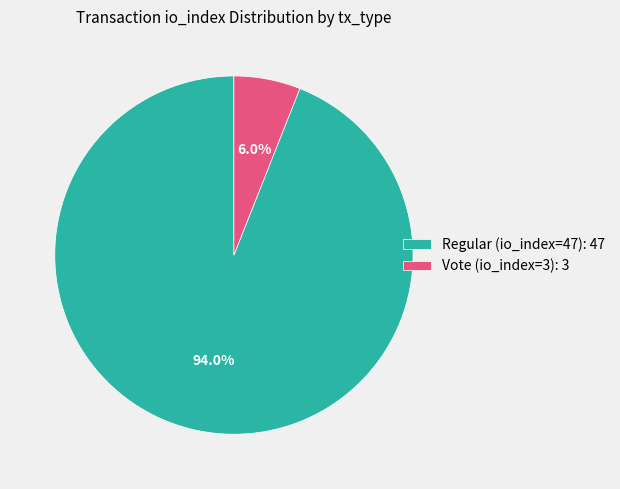

Is Vote (io_index=3) the majority of the pie?

No